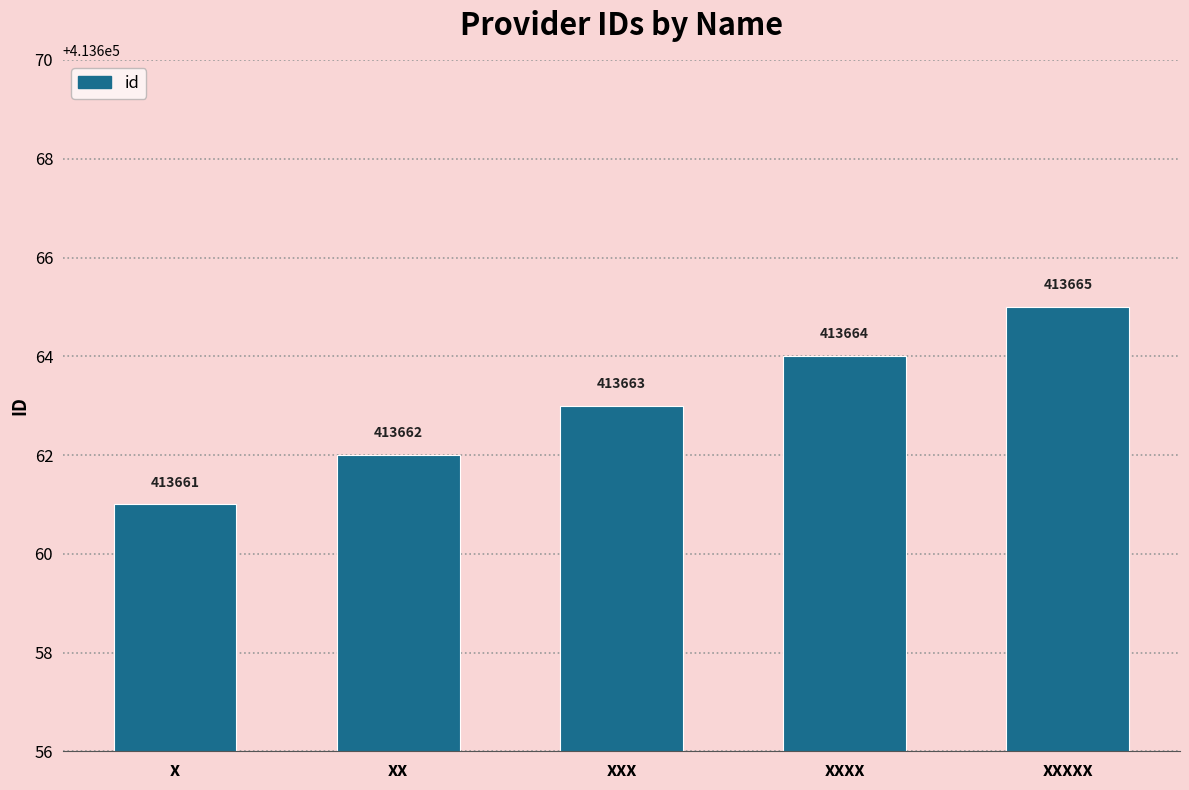

Approximately how many times larger is the value at xxxxx compared to xxx?

1.0